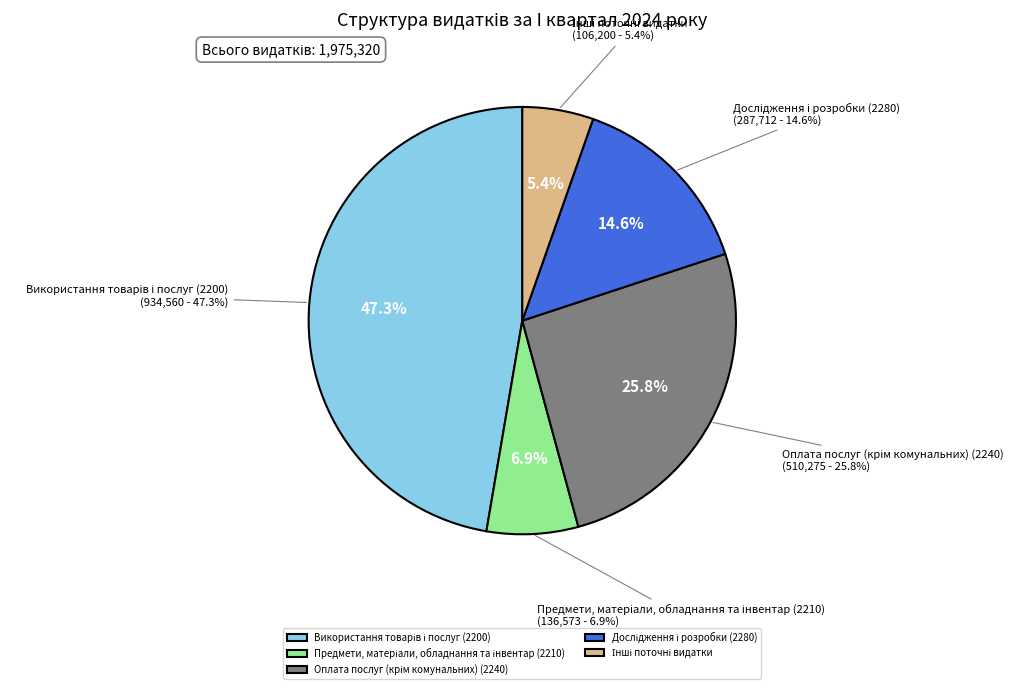

To the nearest percent, what is the combined percentage of Предмети, матеріали, обладнання та інвентар (2210) and Дослідження і розробки (2280)?

21%